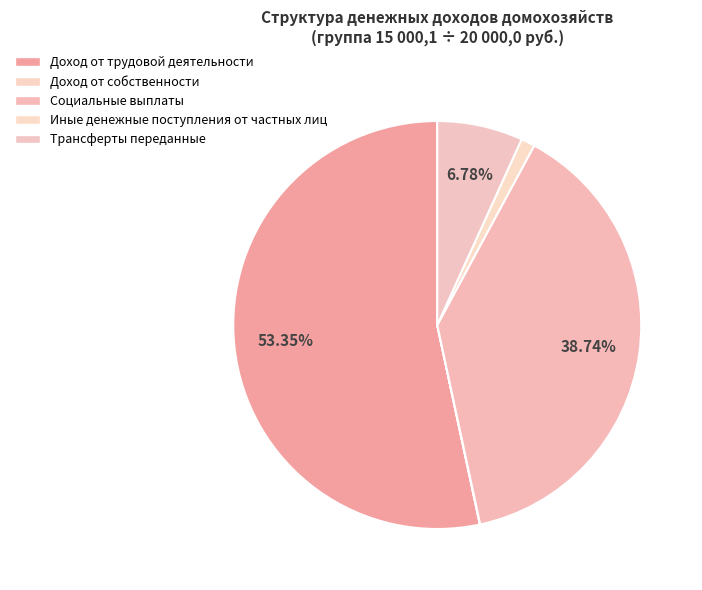

How many segments does this pie chart have?

5